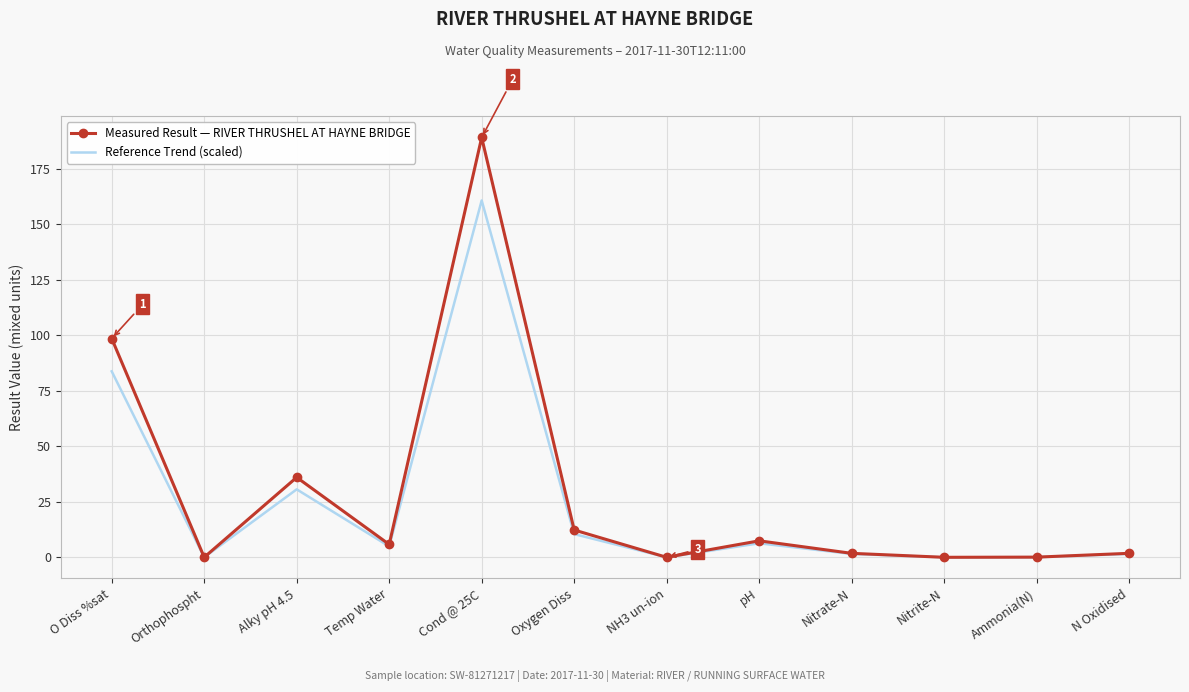

What position from the right is Oxygen Diss?

7